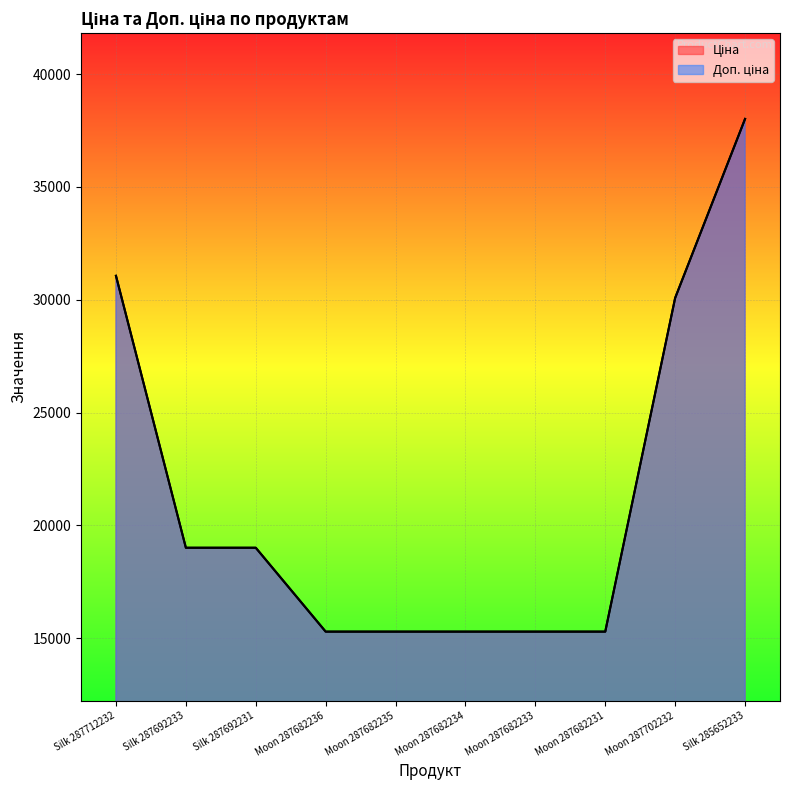

Reading right to left, extract all data points from this chart.

Ціна: Silk 285652233=38011.3	Moon 287702232=30077.8	Moon 287682231=15288.0	Moon 287682233=15288.0	Moon 287682234=15288.0	Moon 287682235=15288.0	Moon 287682236=15288.0	Silk 287692231=19005.7	Silk 287692233=19005.7	Silk 287712232=31058.4
Доп. ціна: Silk 285652233=38011.3	Moon 287702232=30077.8	Moon 287682231=15288.0	Moon 287682233=15288.0	Moon 287682234=15288.0	Moon 287682235=15288.0	Moon 287682236=15288.0	Silk 287692231=19005.7	Silk 287692233=19005.7	Silk 287712232=31058.4